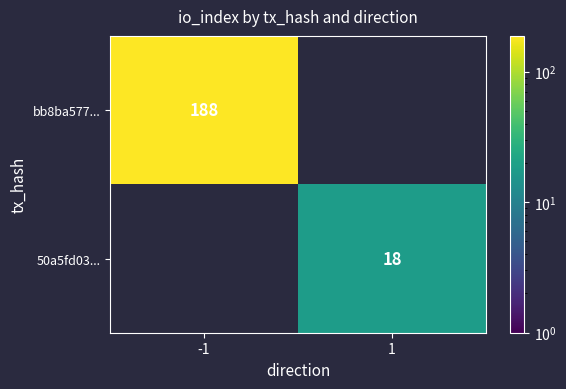

The bb8ba577... series shows 299 at -1. True or false?

False